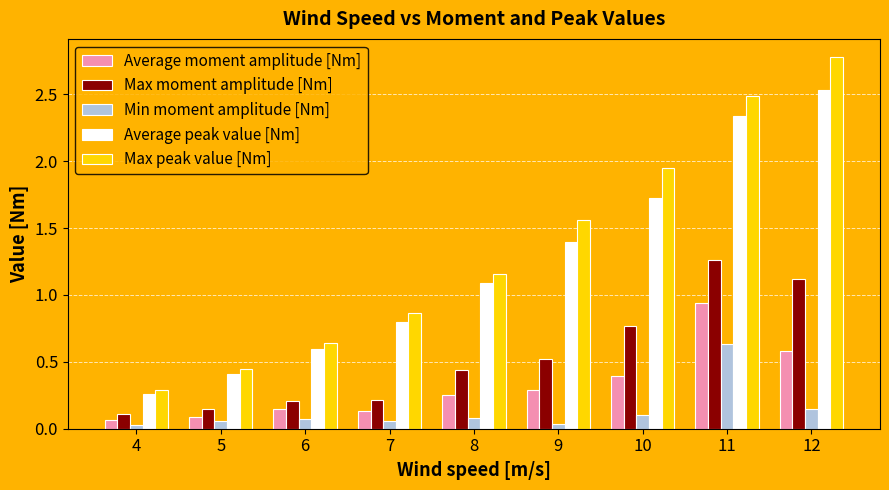

Count the number of data series in this chart.

5